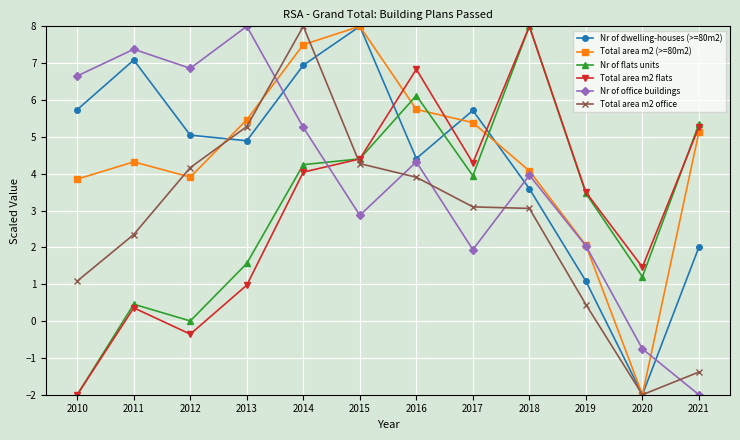

What is the value of the Total area m2 flats point at the 6th from the left?

4.4